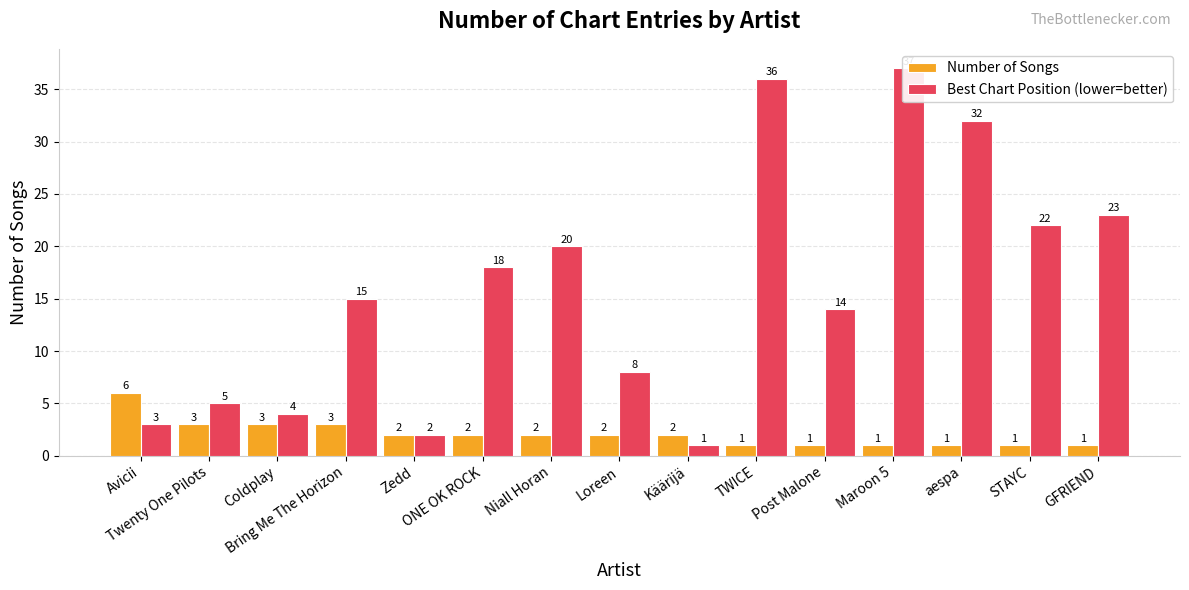

What is the difference between the Best Chart Position (lower=better) values at Käärijä and STAYC?

21